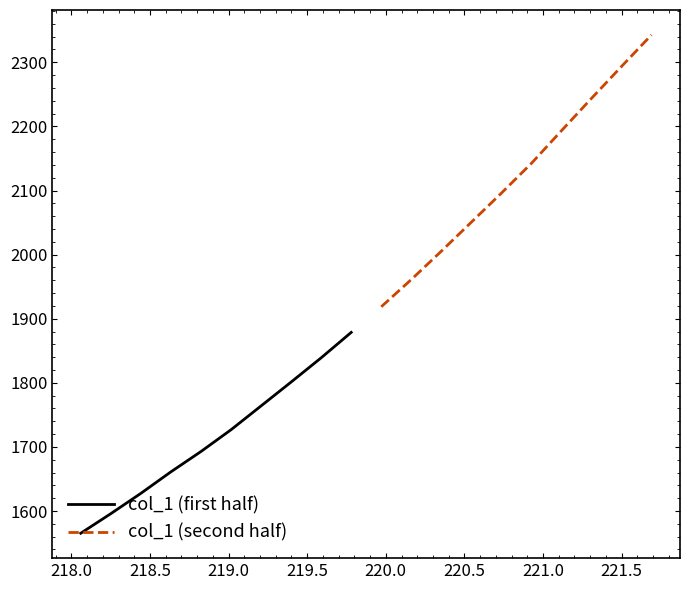

What is the average value of the col_1 (second half) series?

2124.7